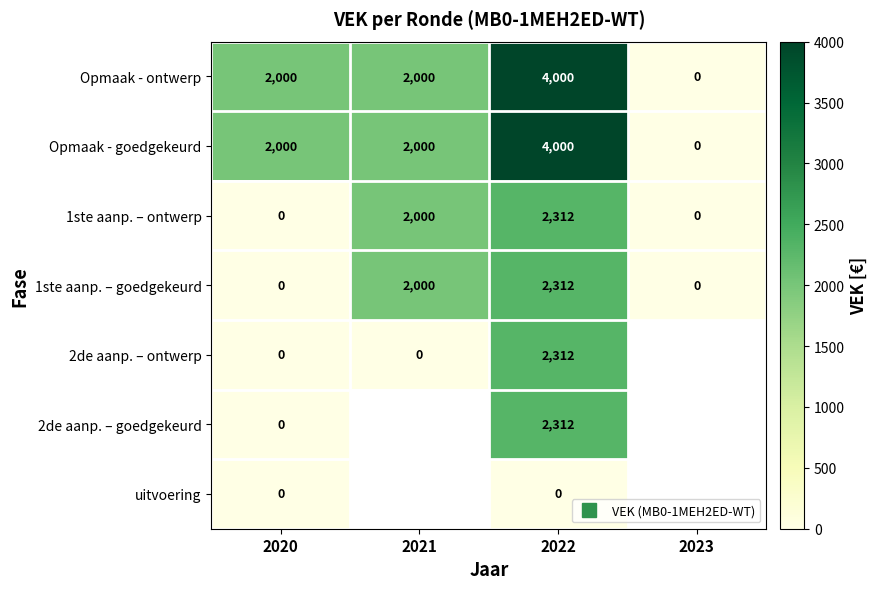

How many 1ste aanp. – ontwerp values are between 0 and 2312?

4